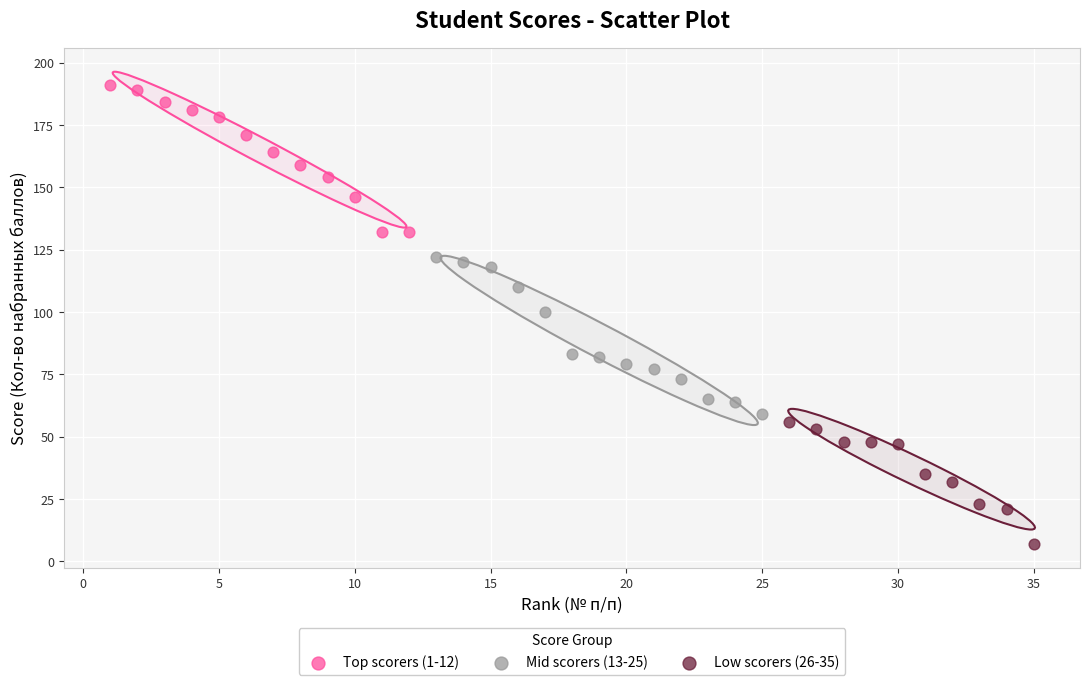

Which series contains the lowest Y value?

Low scorers (26-35)